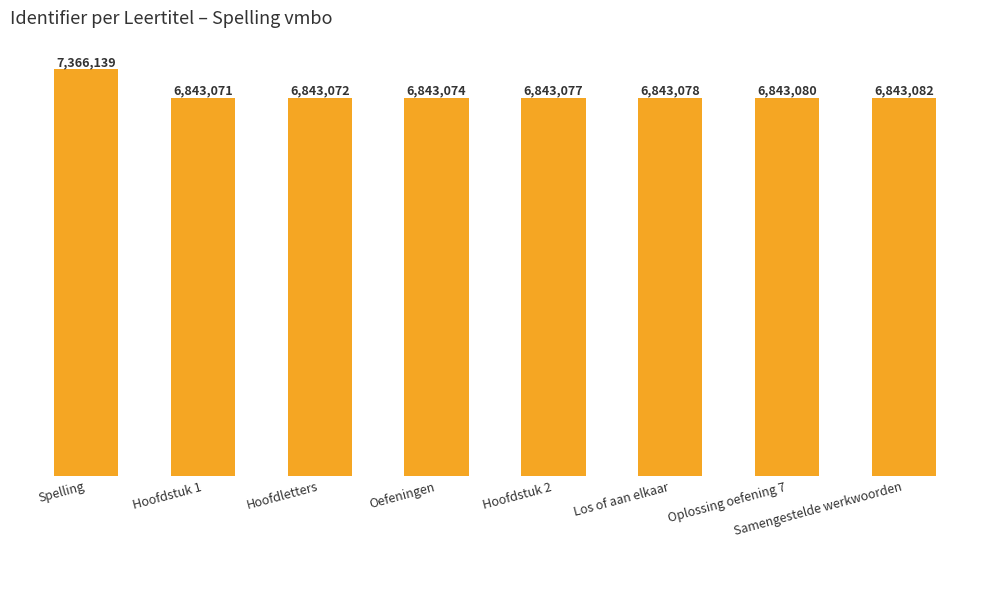

List the labels in order of value, smallest first.

Hoofdstuk 1, Hoofdletters, Oefeningen, Hoofdstuk 2, Los of aan elkaar, Oplossing oefening 7, Samengestelde werkwoorden, Spelling